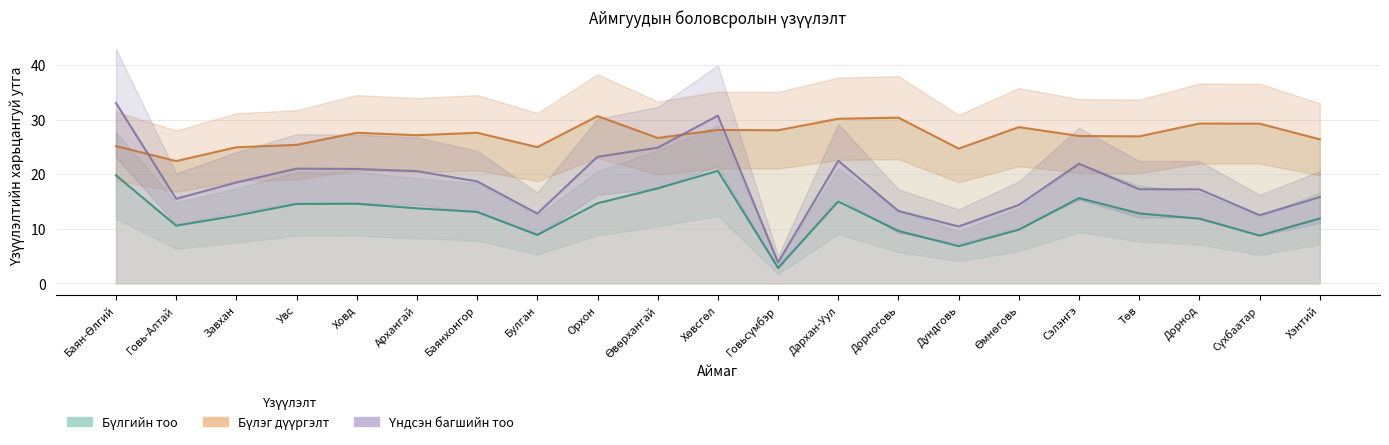

At Архангай, list the series in order from largest to smallest.

Бүлэг дүүргэлт, Үндсэн багшийн тоо, Бүлгийн тоо